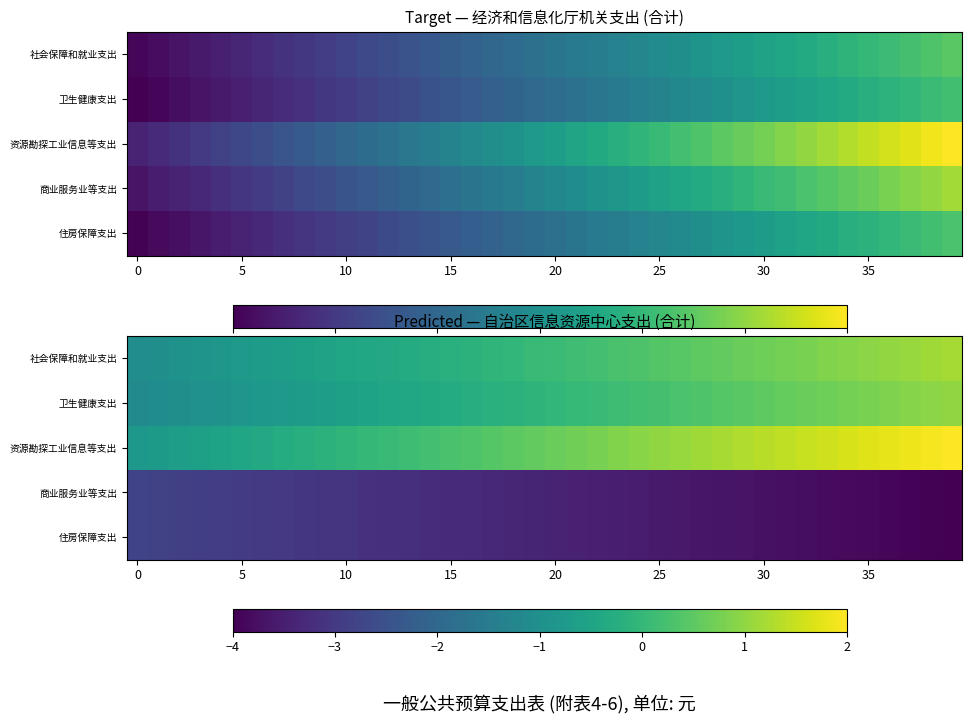

Which series has the largest total across all categories?

资源勘探工业信息等支出